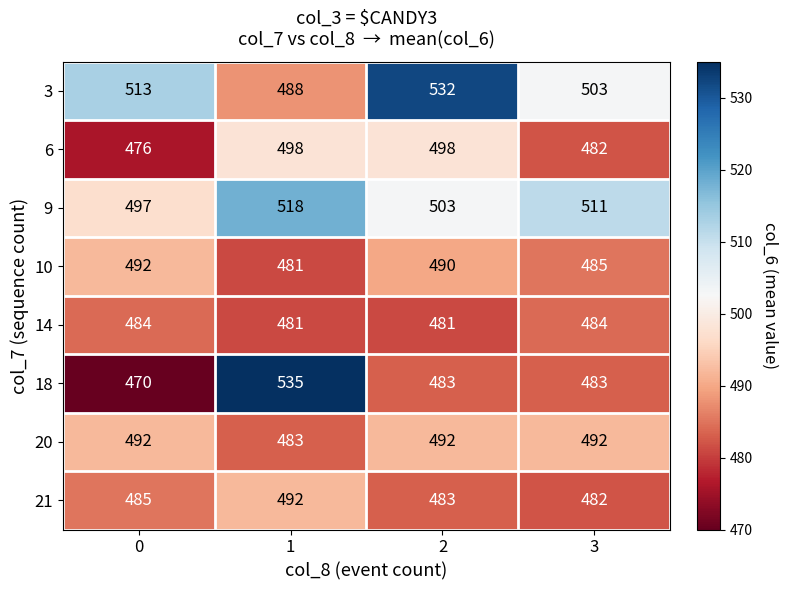

The value of 18 at 0 is 470. True or false?

True